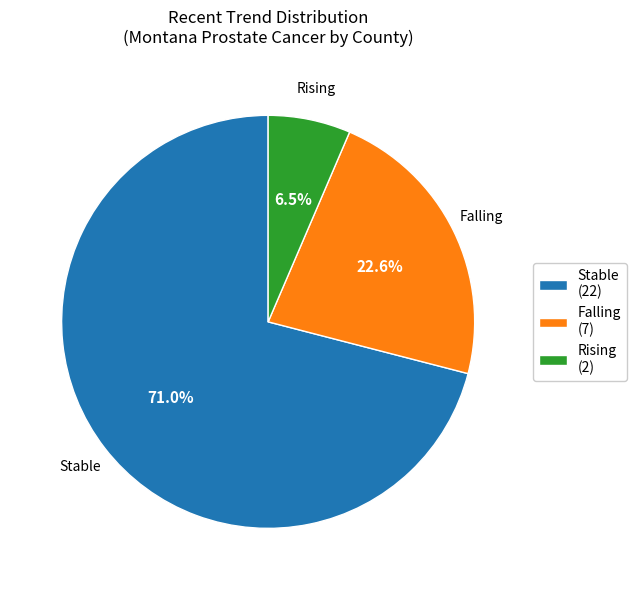

Which has a higher value, Rising (2) or Falling (7)?

Falling (7)